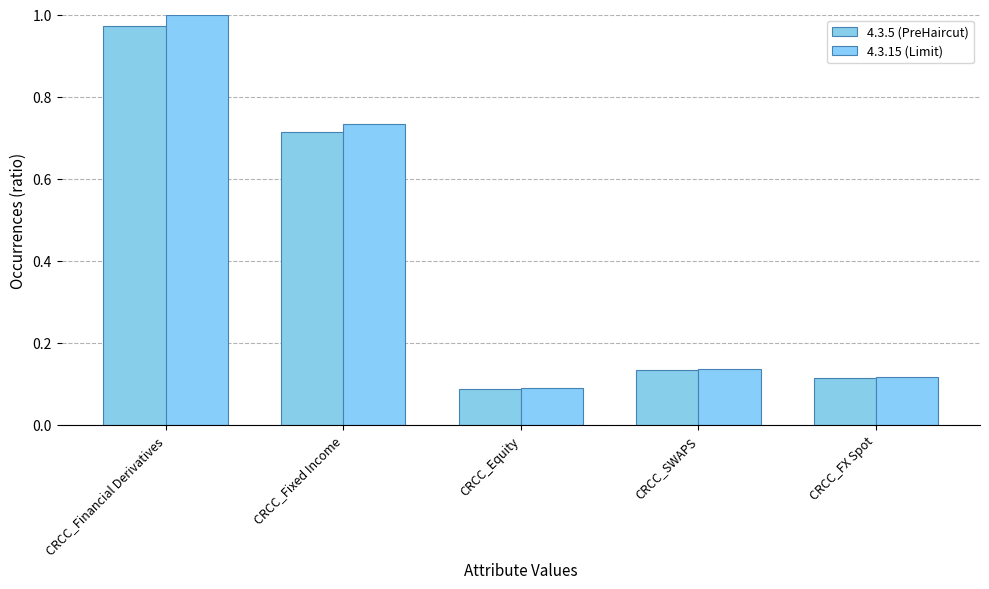

How many distinct data groups are displayed?

2